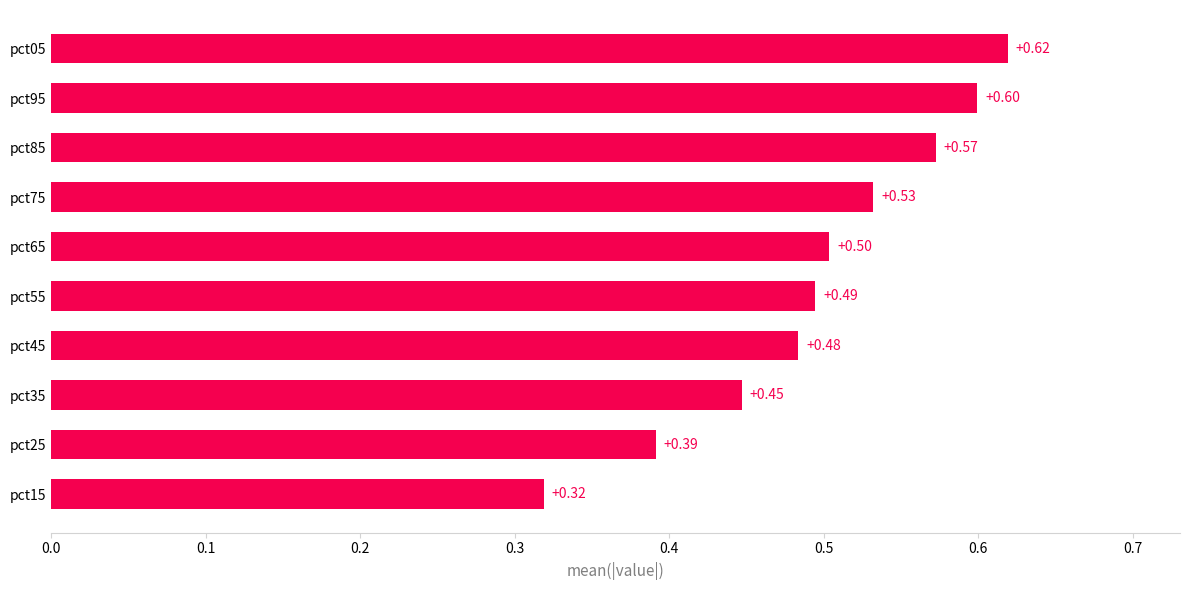

What is the difference between the second highest and second lowest values?

0.2